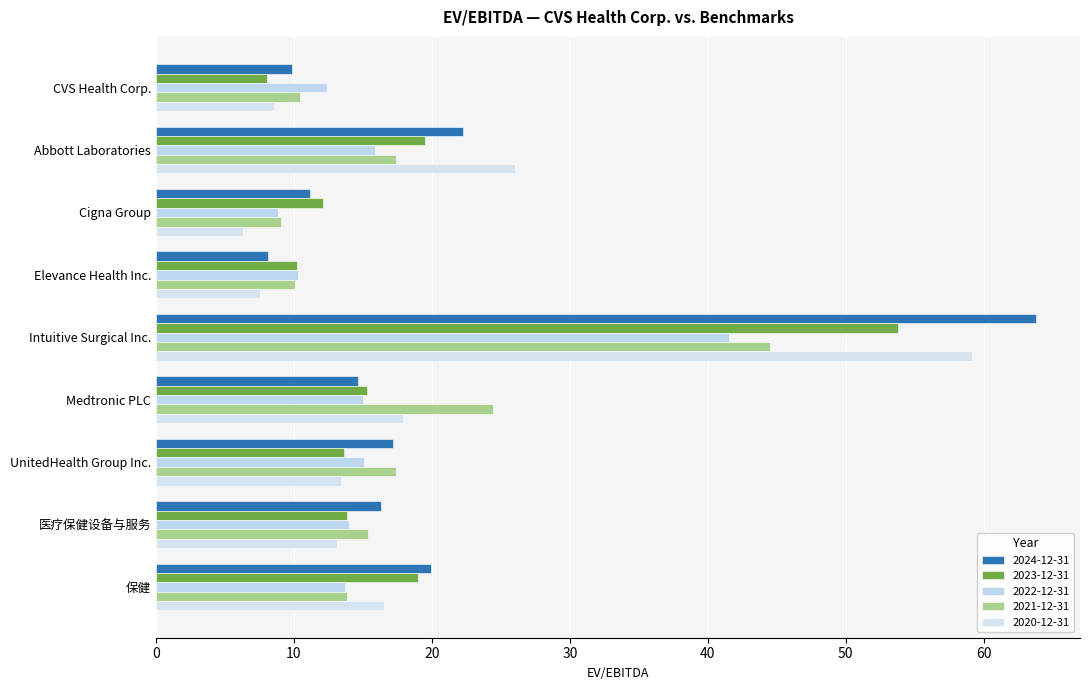

Is the value of 2020-12-31 at 医疗保健设备与服务 greater than the value of 2023-12-31 at Medtronic PLC?

No